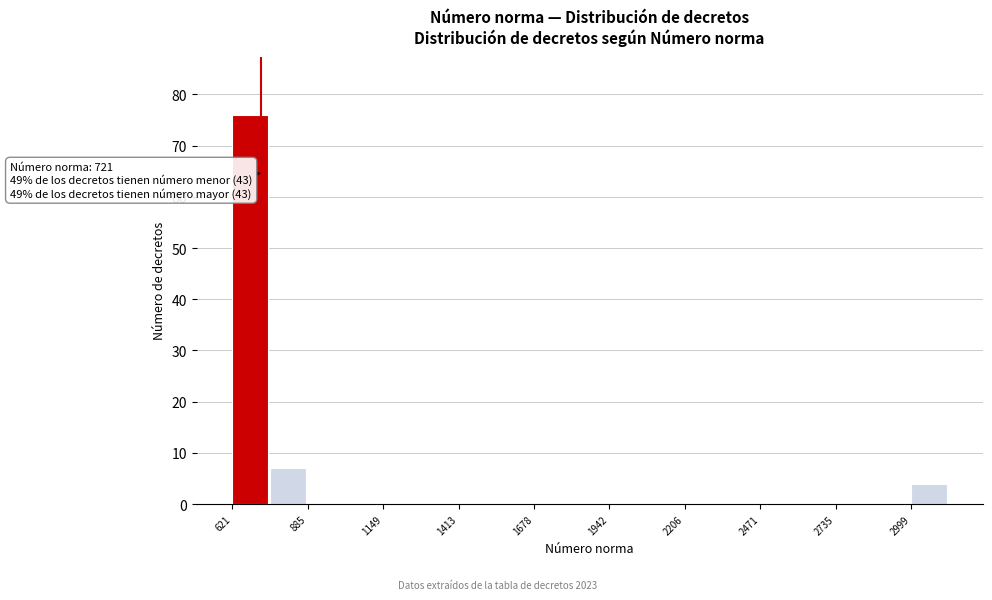

Around what value on the x-axis is the tallest bar? Give the approximate position of its centre, as read against the axis.

700